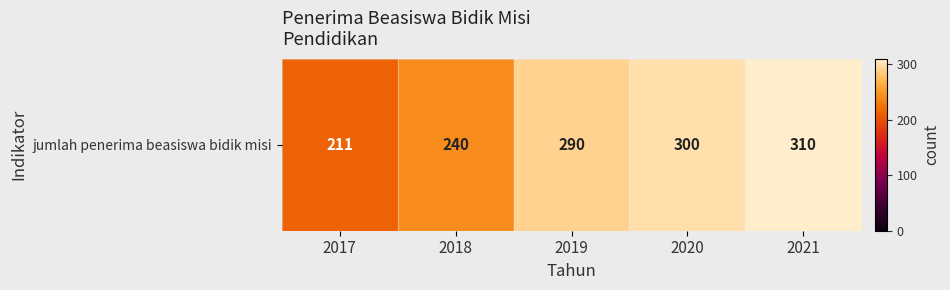

True or false: the data shows 300 at 2020.

True